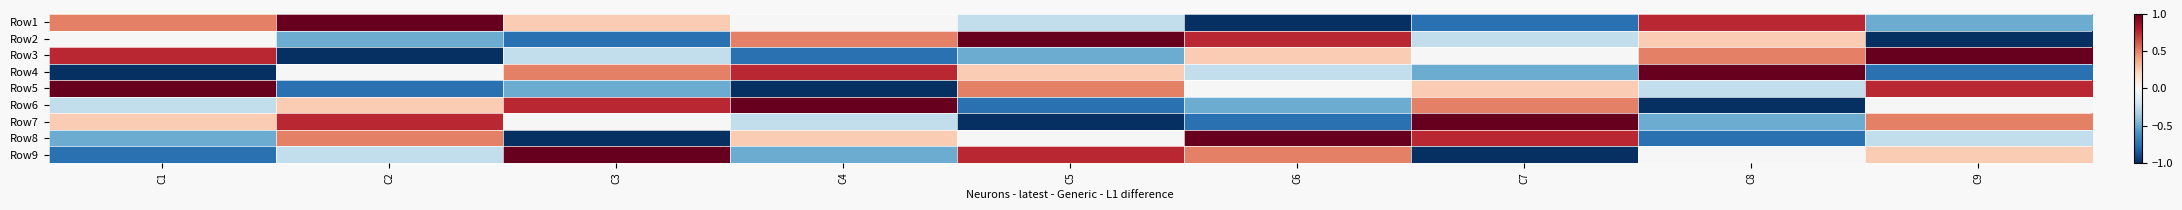

At how many categories does at least one series exceed 0?

9